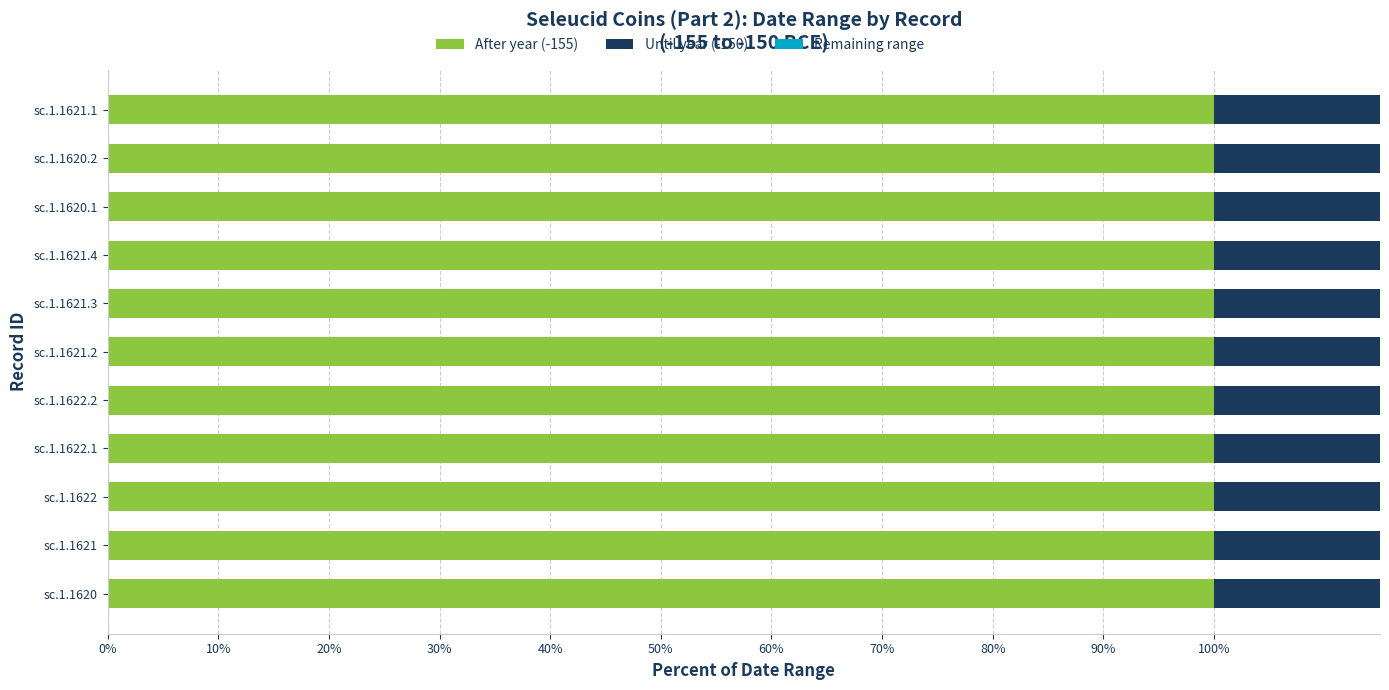

How many groups of bars are there?

11